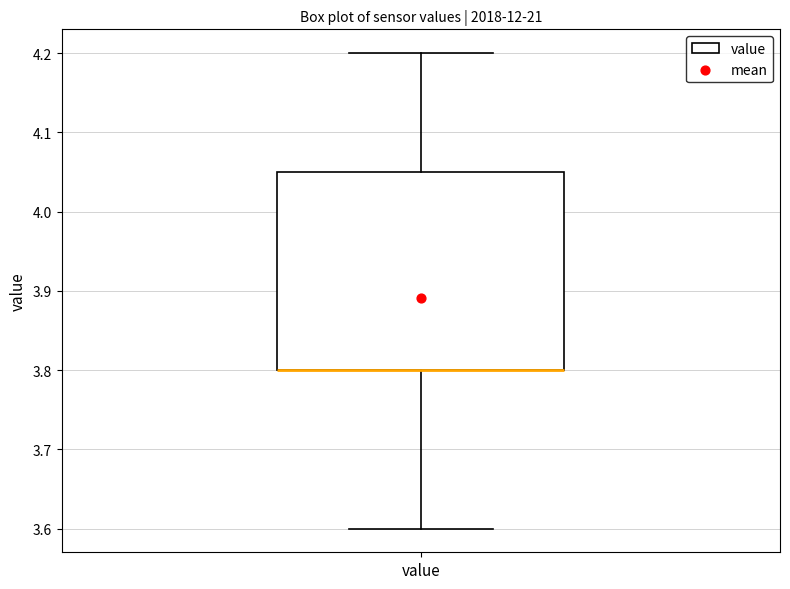

Where does the upper whisker of the box for value end on the y-axis? The values are not printed on the chart, so give them approximately, as read against the axis.

4.20